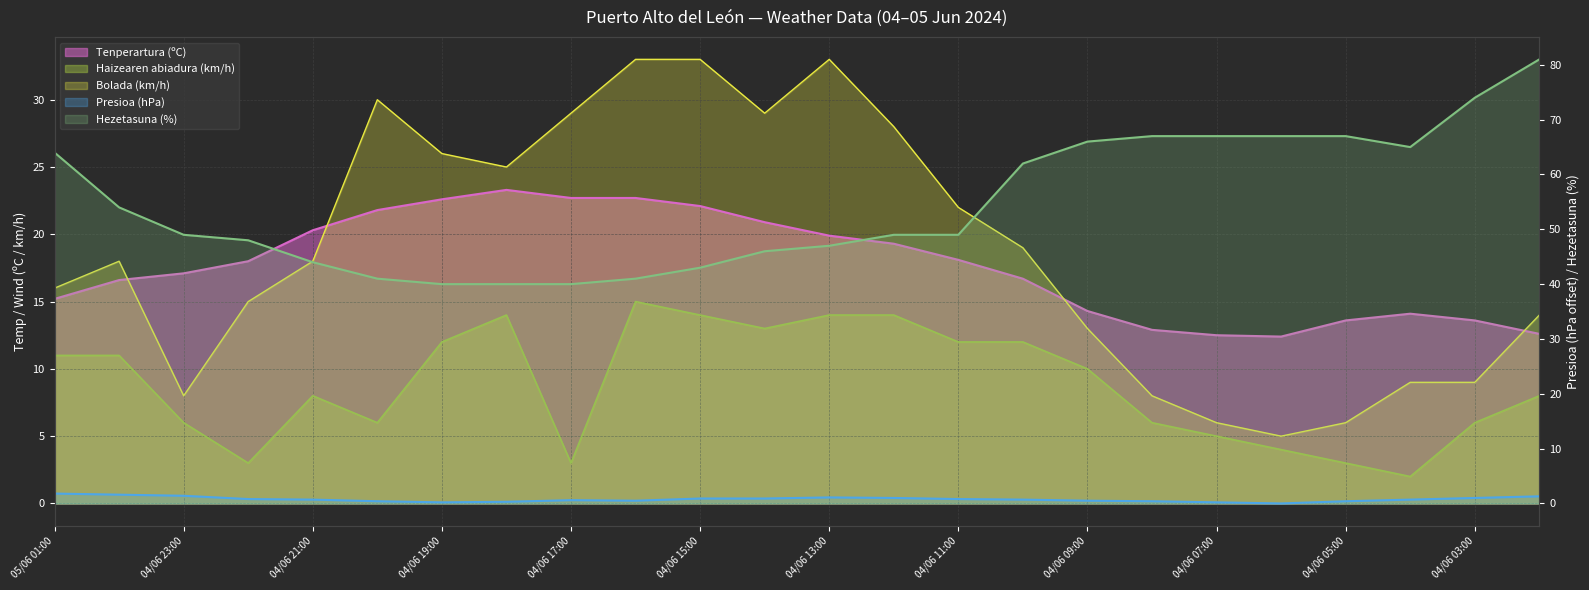

The value of Hezetasuna (%) at 04/06 11:00 is 49.0. True or false?

True